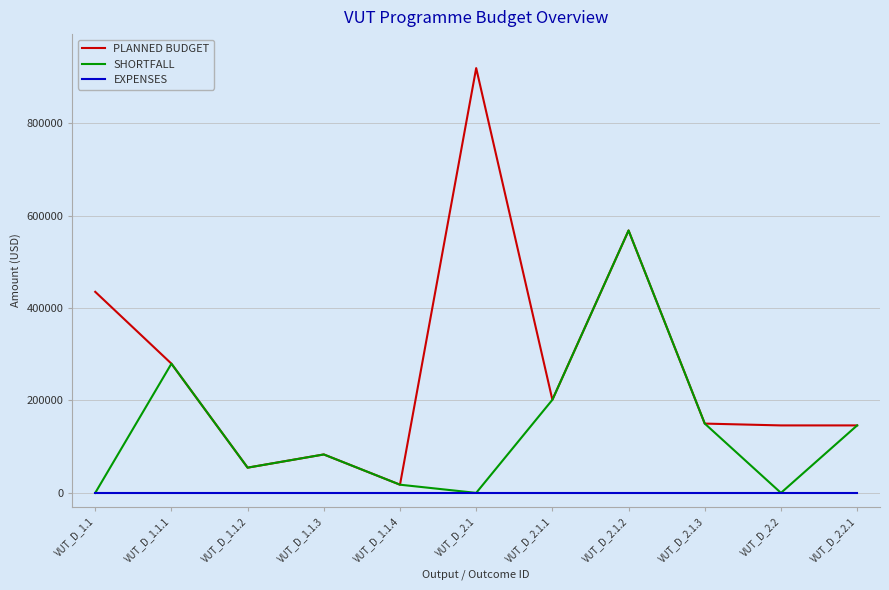

List the series in order of their peak value, highest first.

PLANNED BUDGET, SHORTFALL, EXPENSES